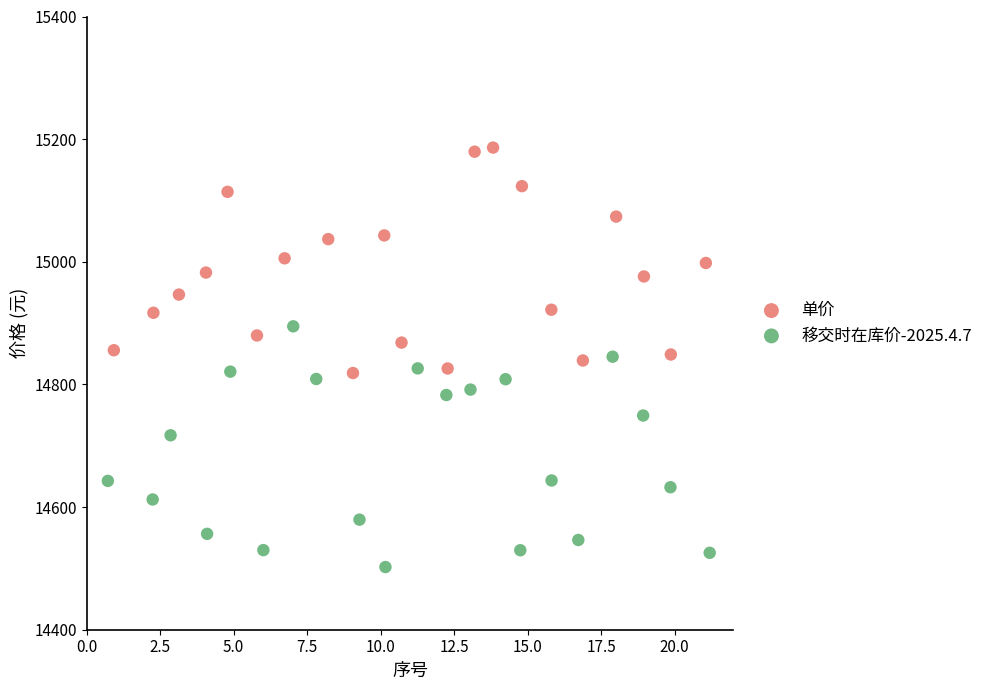

Which series reaches the minimum Y coordinate?

移交时在库价-2025.4.7